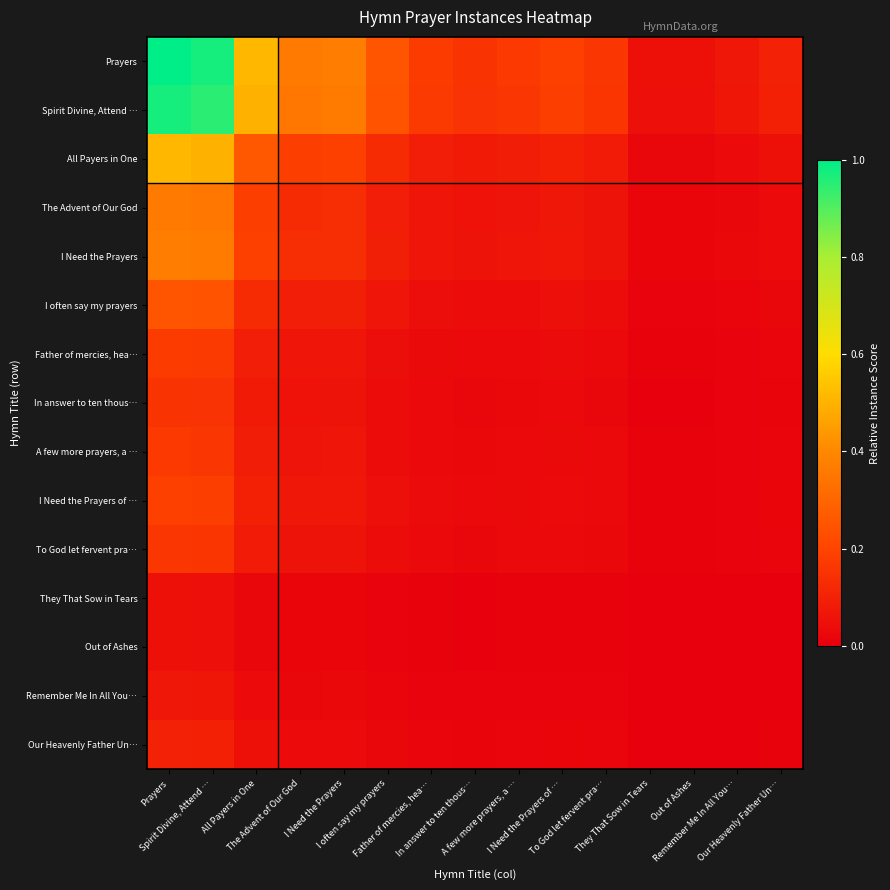

What is the total value across all series at They That Sow in Tears?

0.2